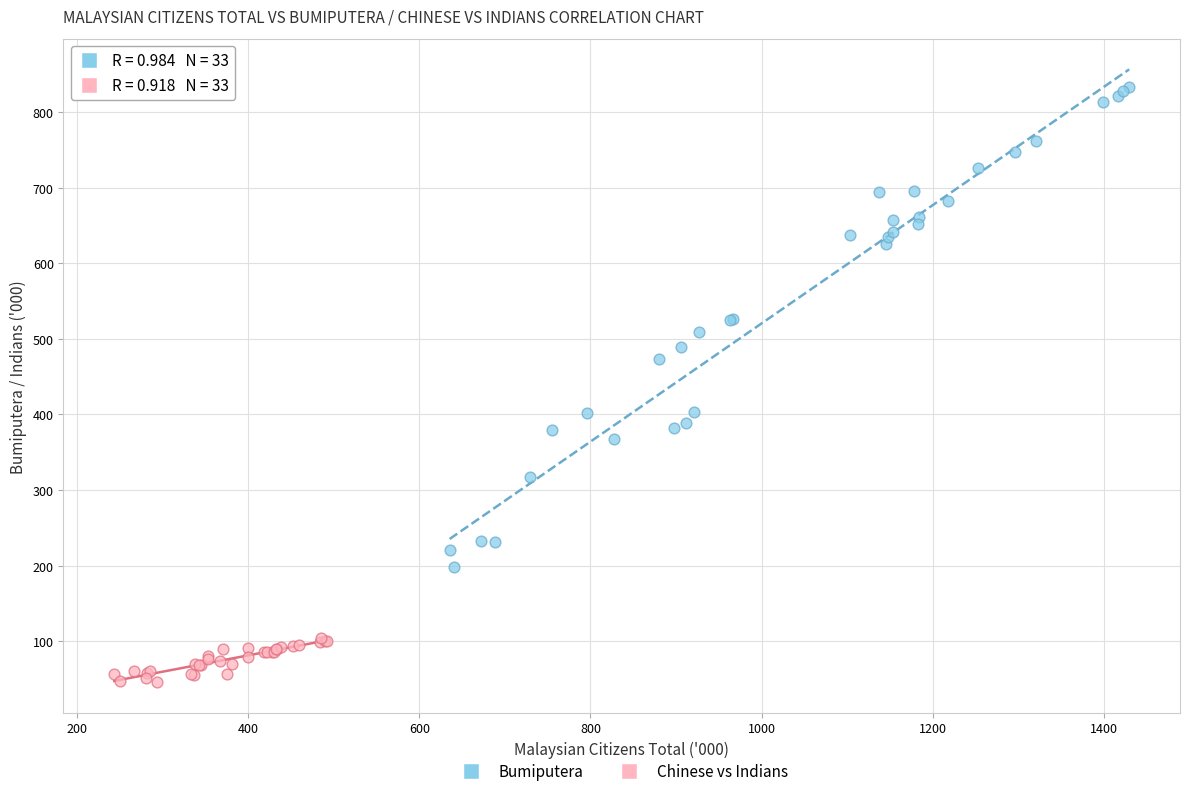

Which series contains the highest Y value?

Bumiputera